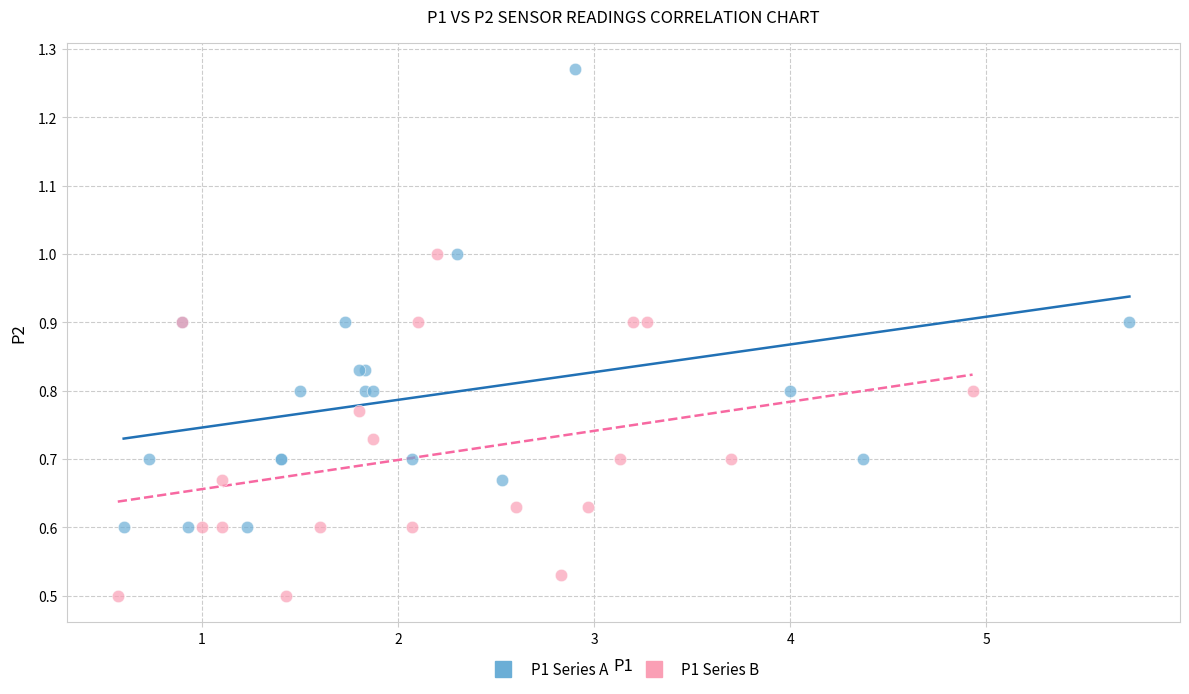

Which series contains the lowest Y value?

P1 Series B